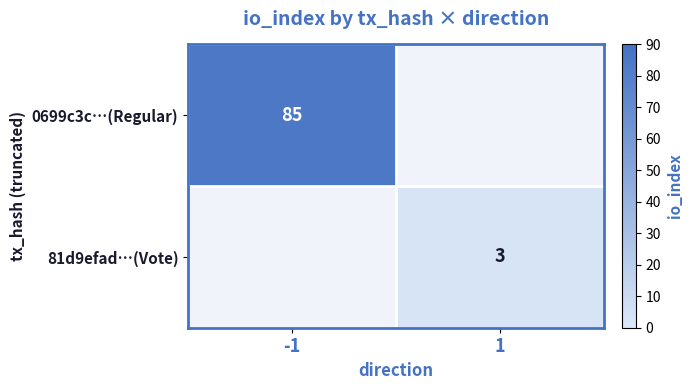

The 0699c3c…(Regular) series shows 150 at -1. True or false?

False